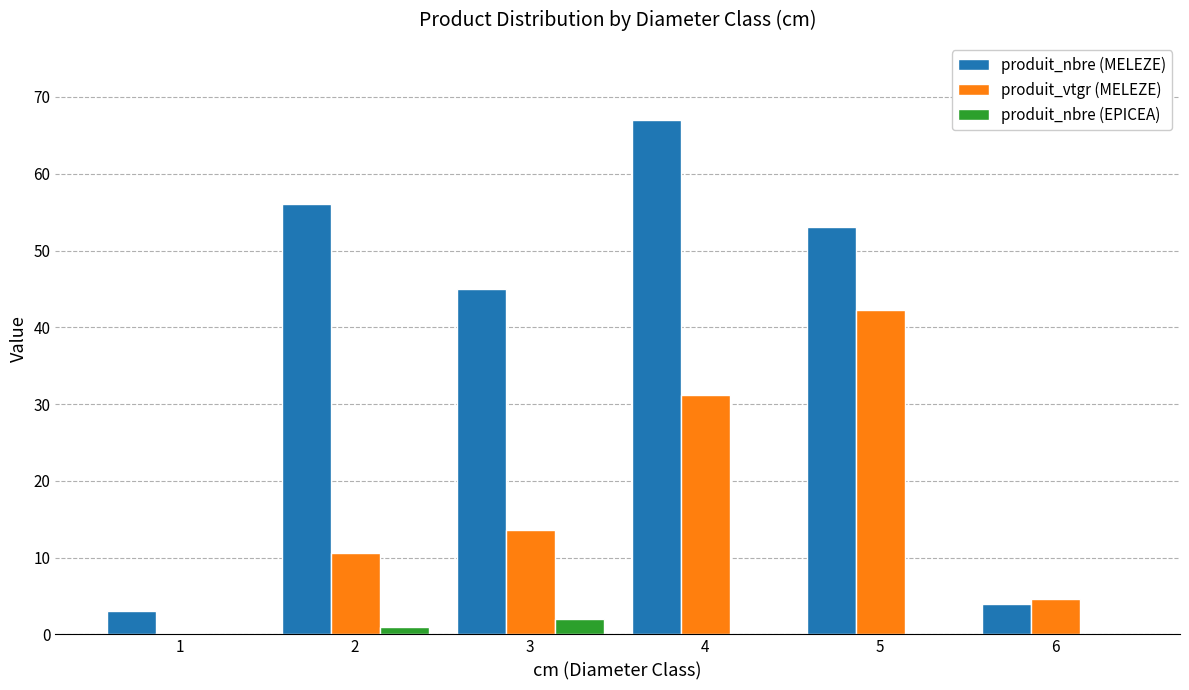

Reading left to right, extract all data points from this chart.

produit_nbre (MELEZE): 3.0	56.0	45.0	67.0	53.0	4.0
produit_vtgr (MELEZE): 0.2	10.5	13.7	31.2	42.3	4.6
produit_nbre (EPICEA): 0.0	1.0	2.0	0.0	0.0	0.0